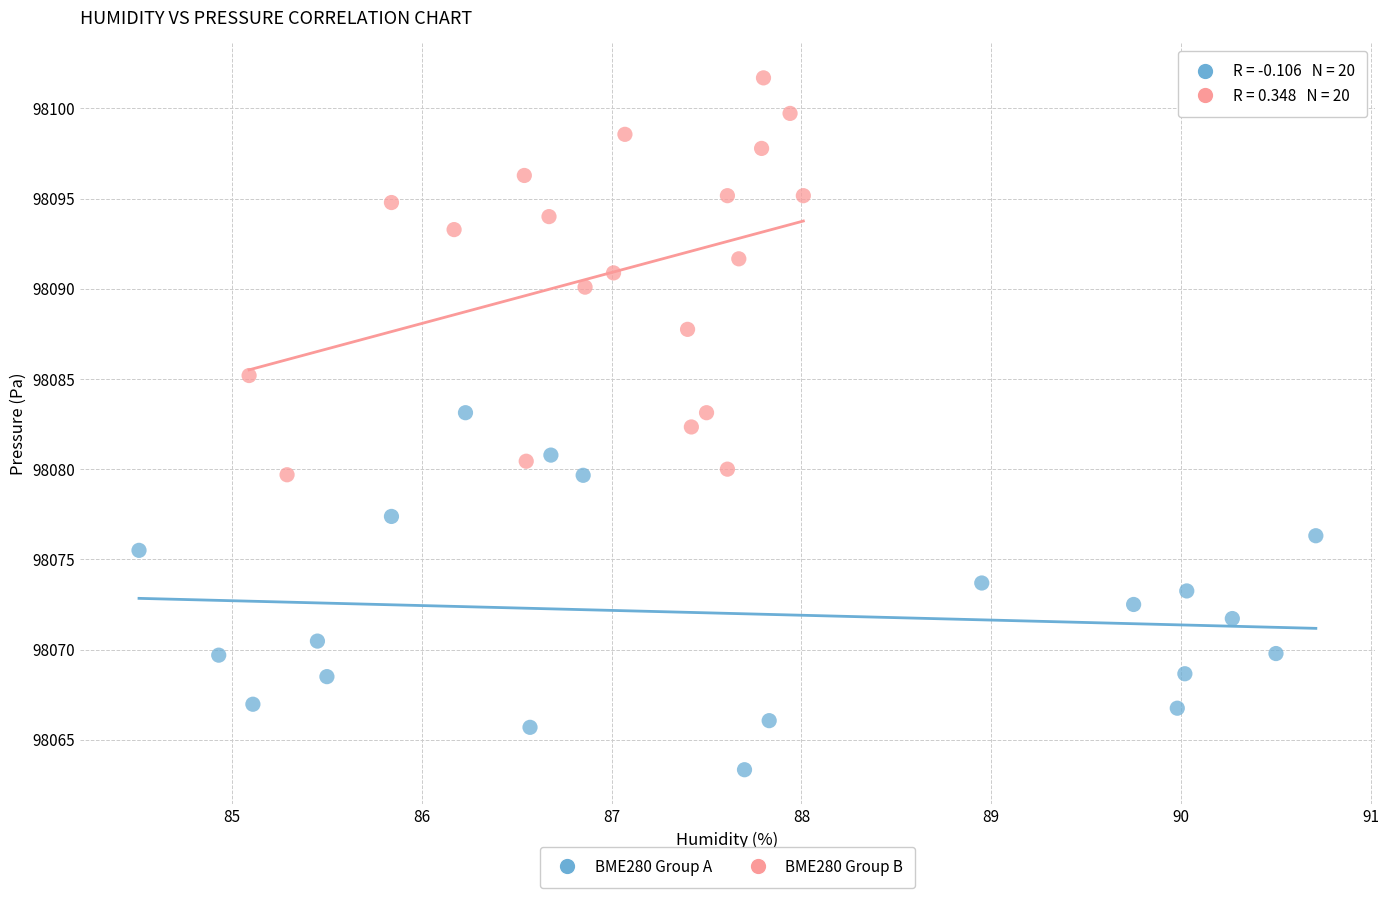

Which series contains the lowest Y value?

BME280 Group A